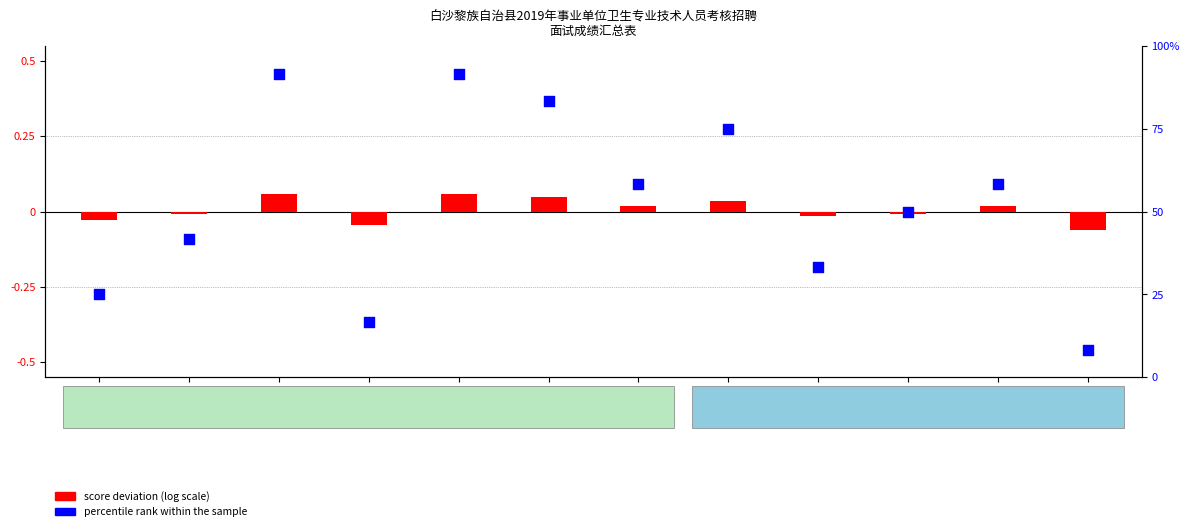

Is the value of percentile rank within the sample at 符江 greater than the value of score deviation (log scale) at 吴小娃?

Yes